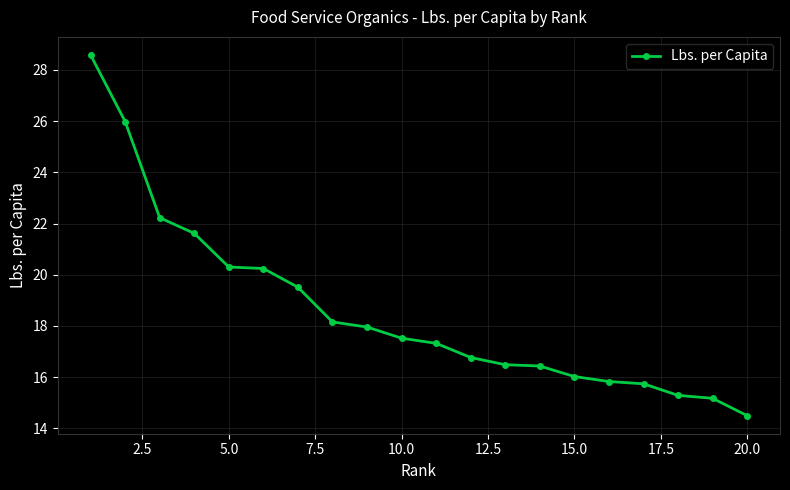

How many data points are less than 17?

9